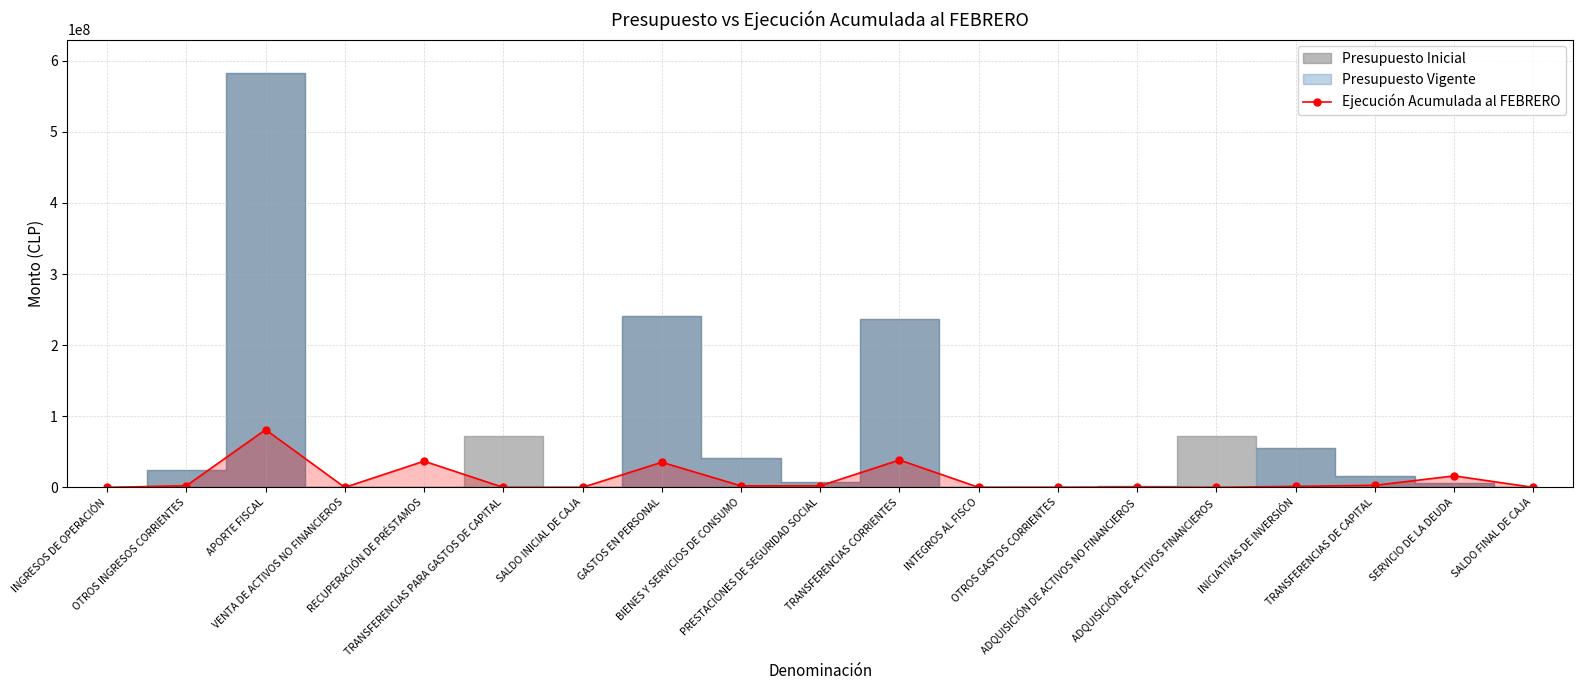

How many values in the Ejecución Acumulada al FEBRERO series are below 1435943?

9